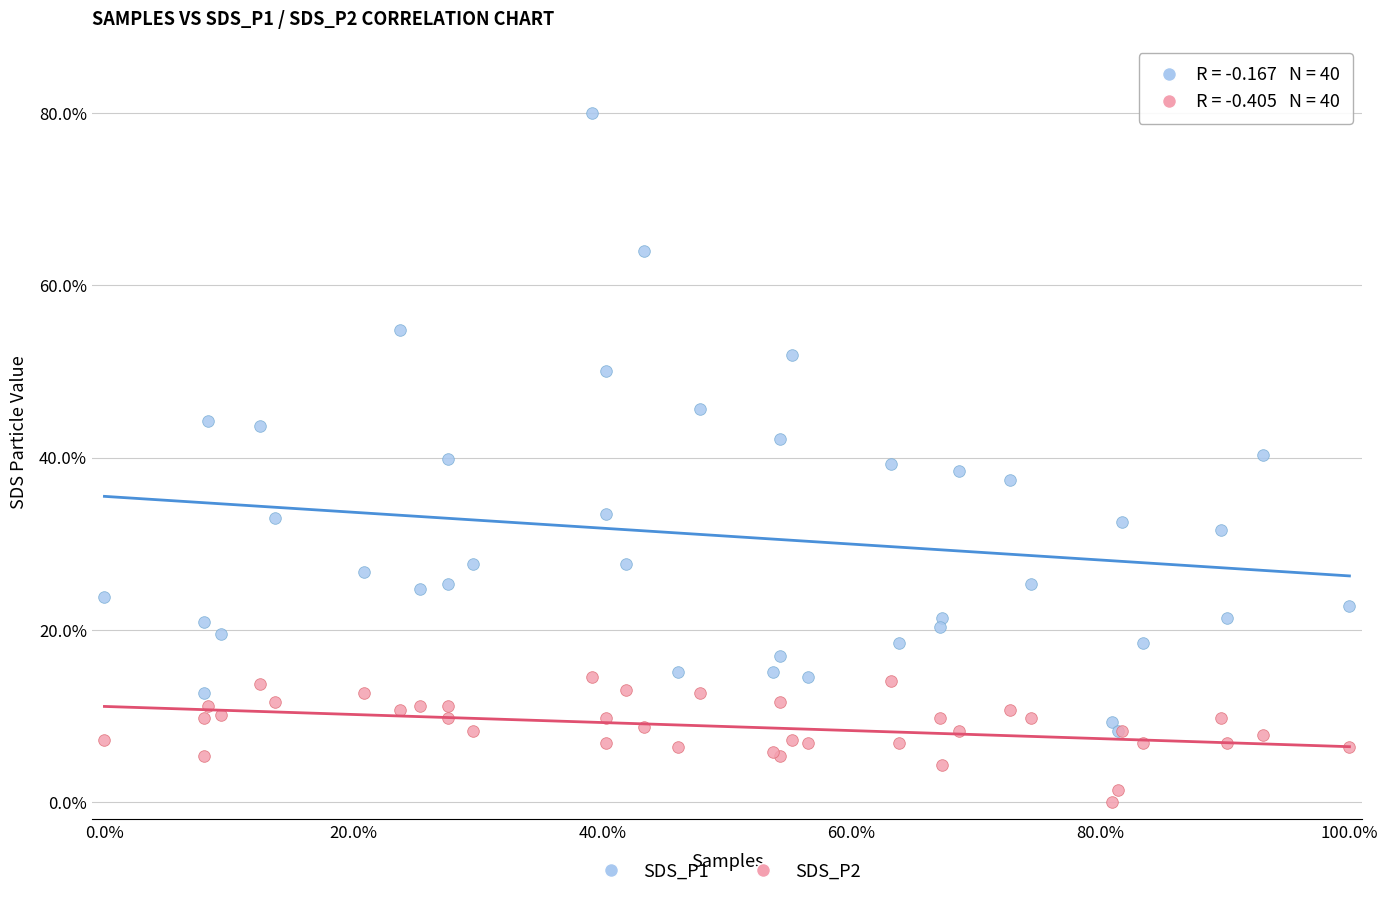

Which series has the largest Y range (max minus min)?

SDS_P1